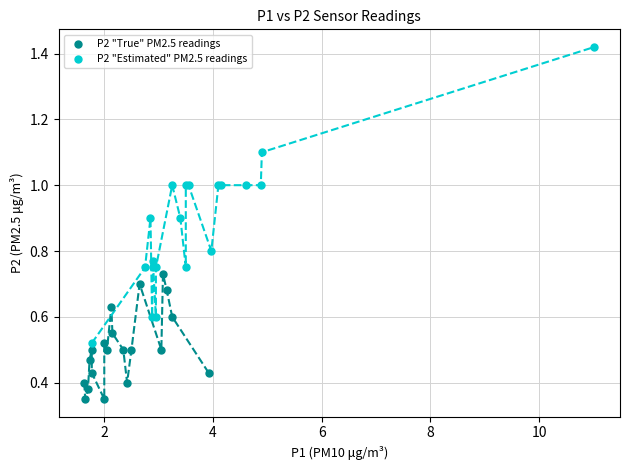

Which series reaches the maximum Y coordinate?

P2 "Estimated" PM2.5 readings